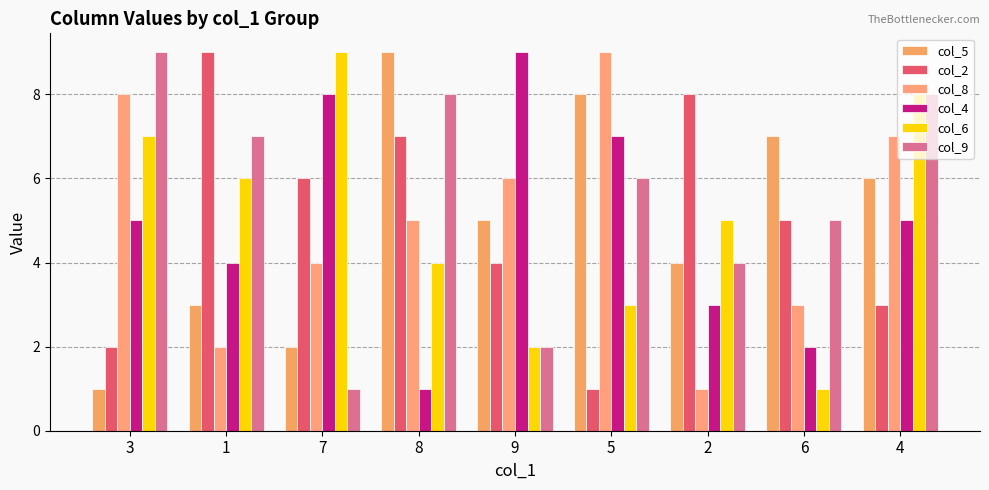

How many bars are there in each group?

6